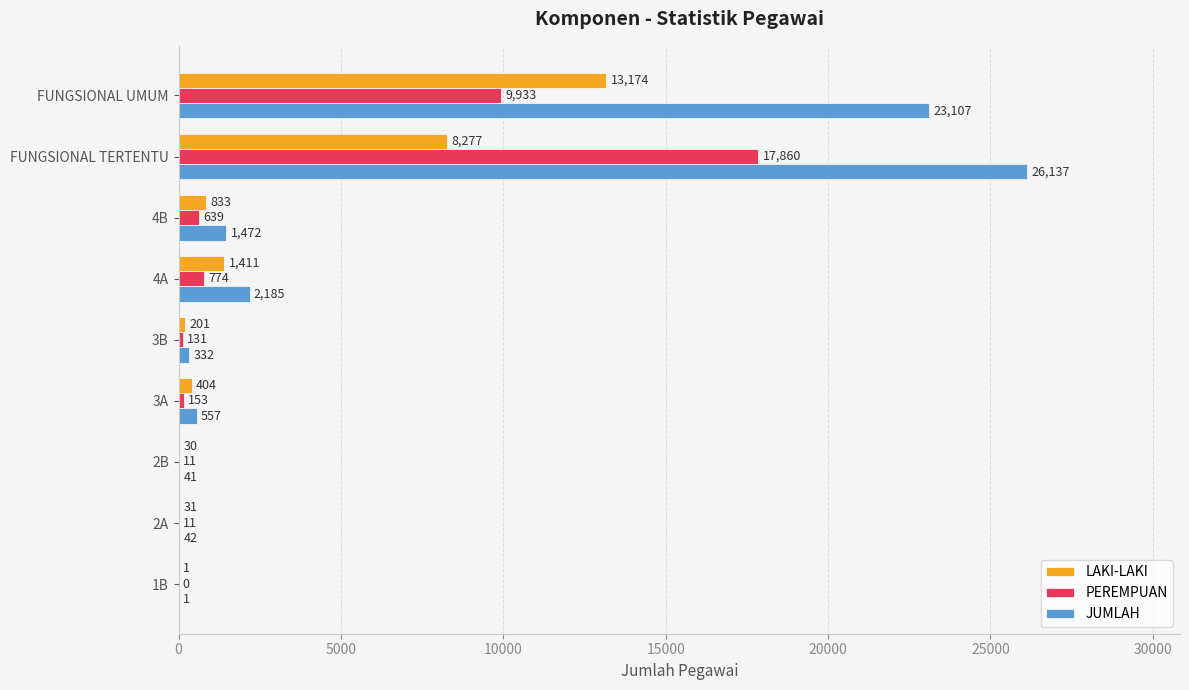

True or false: JUMLAH has a value of 1 at 1B.

True